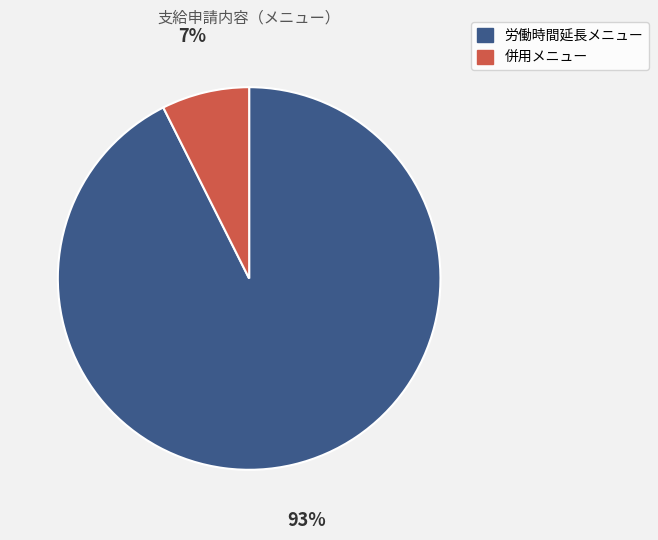

Is there any slice that represents more than half of the pie?

Yes